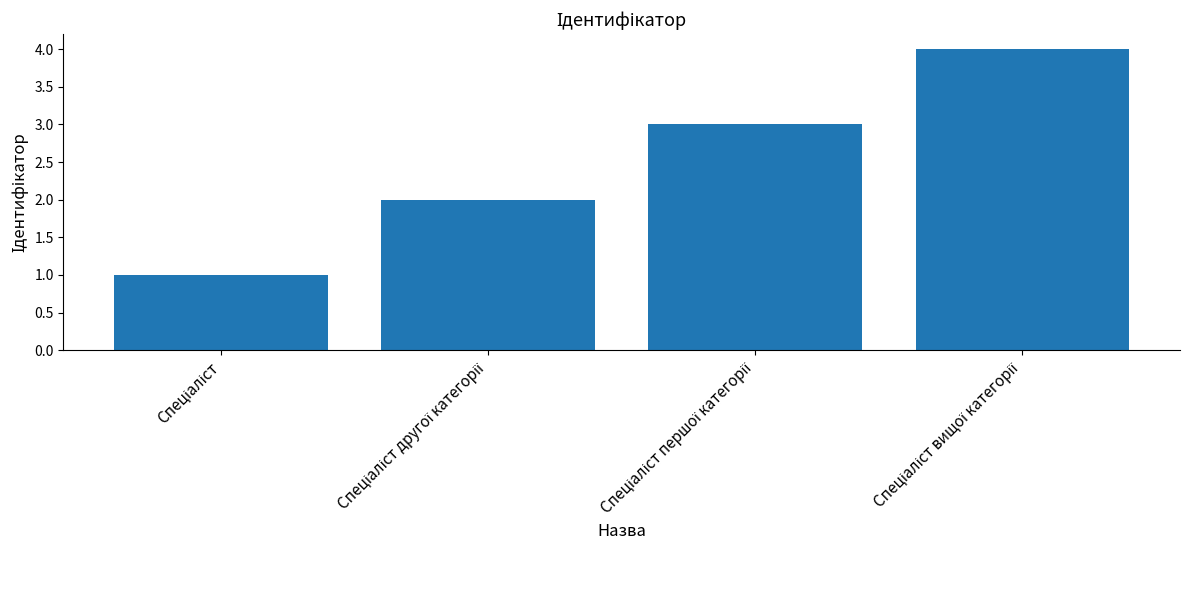

What is the difference between the maximum and minimum values?

3